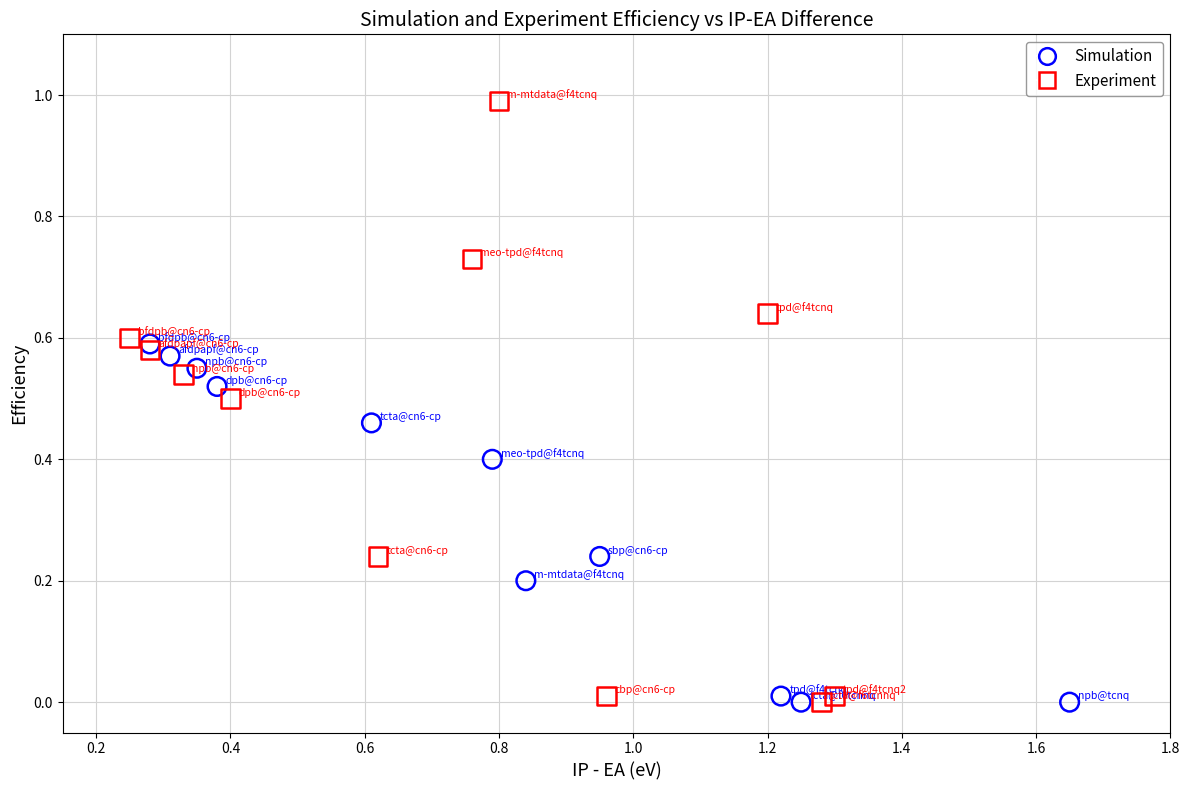

Which series has the widest spread of Y values?

Experiment